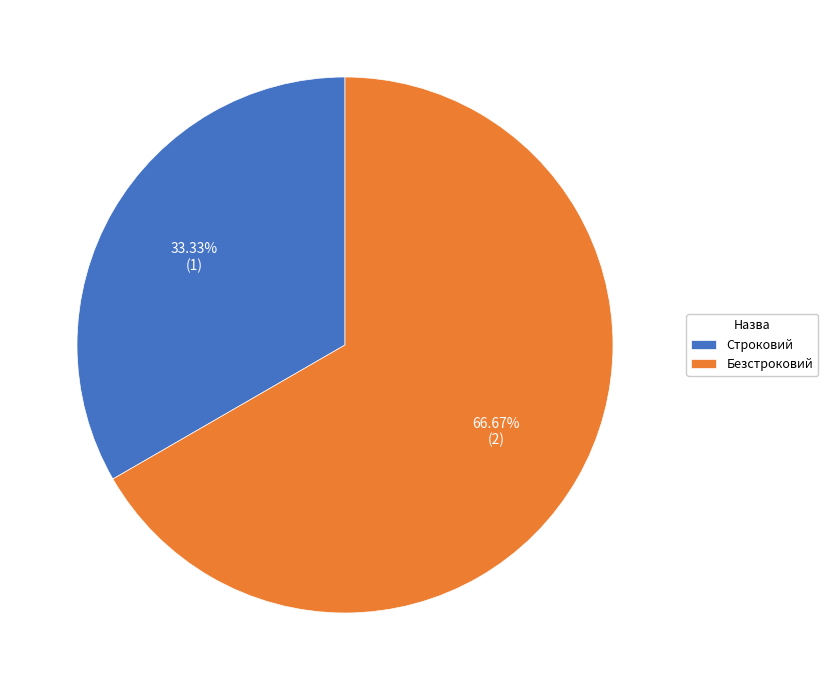

Is there any slice that represents more than half of the pie?

Yes